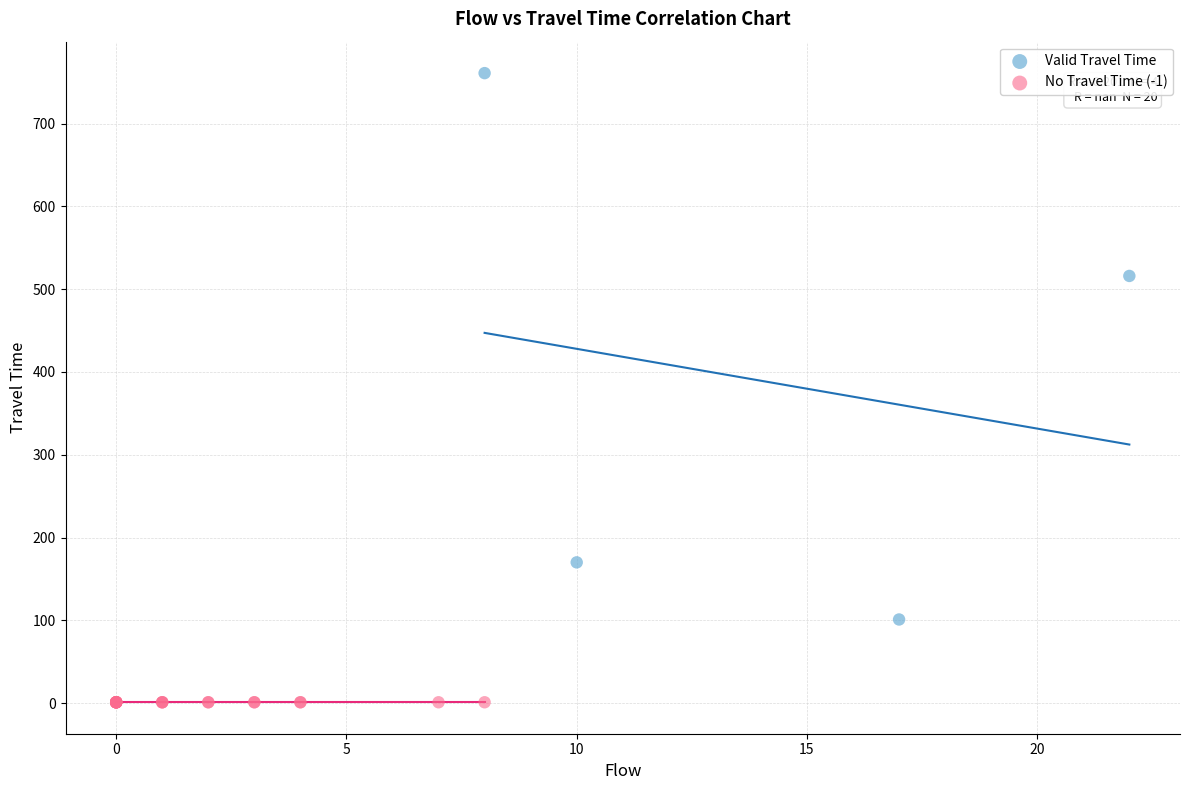

Which series contains the highest Y value?

Valid Travel Time